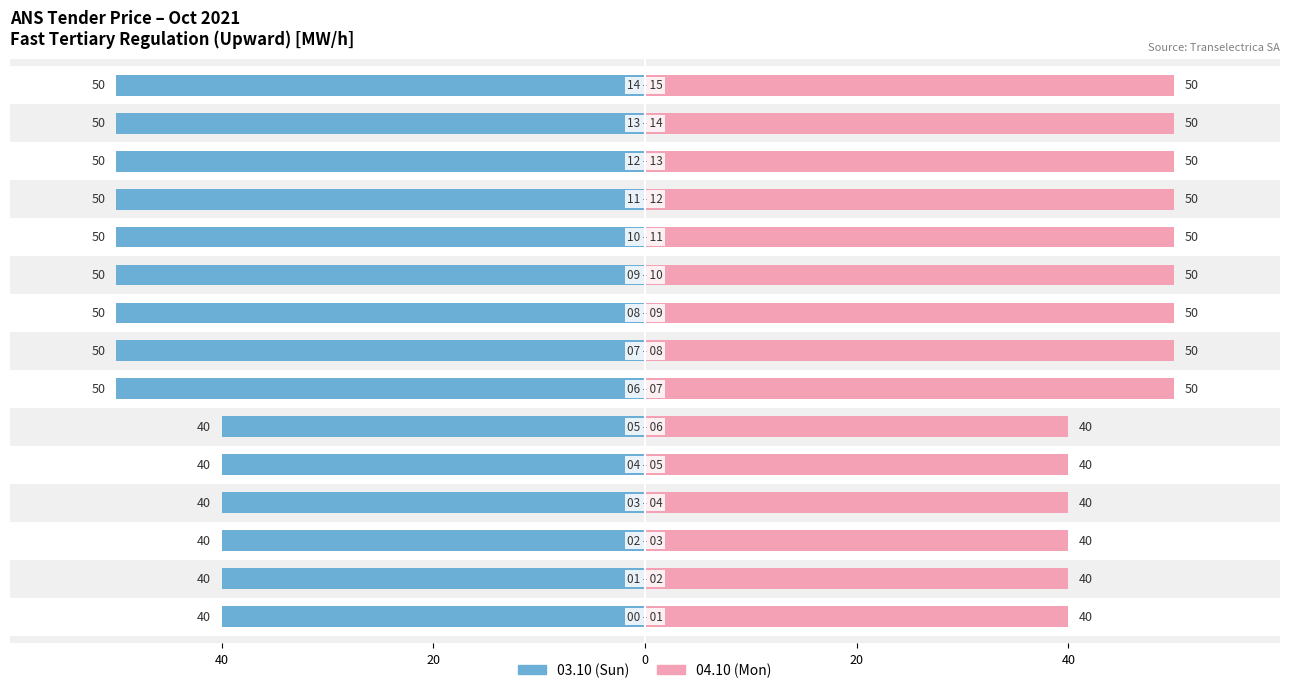

Which category has the lowest value across all series?

6